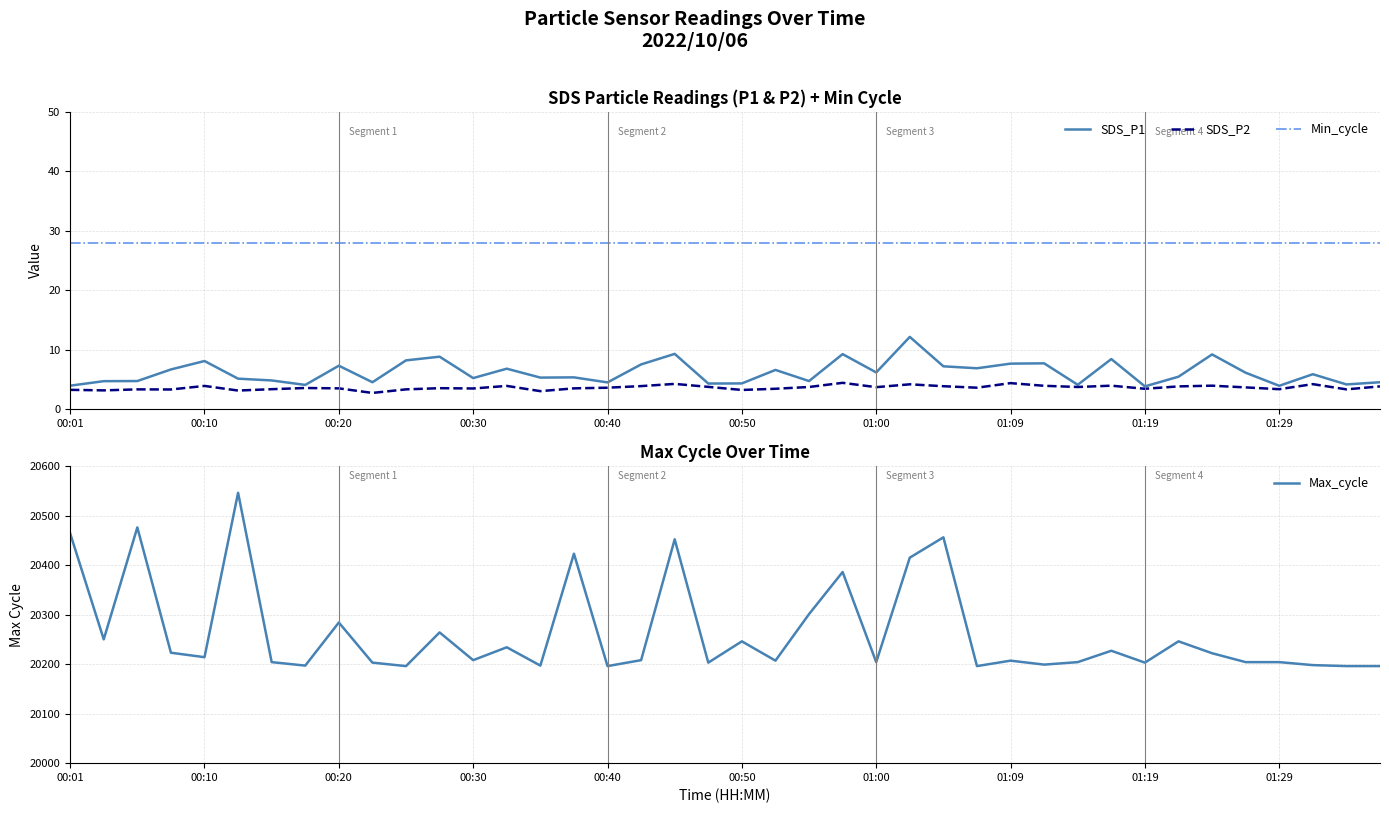

Which series has the largest range (max minus min)?

Max_cycle